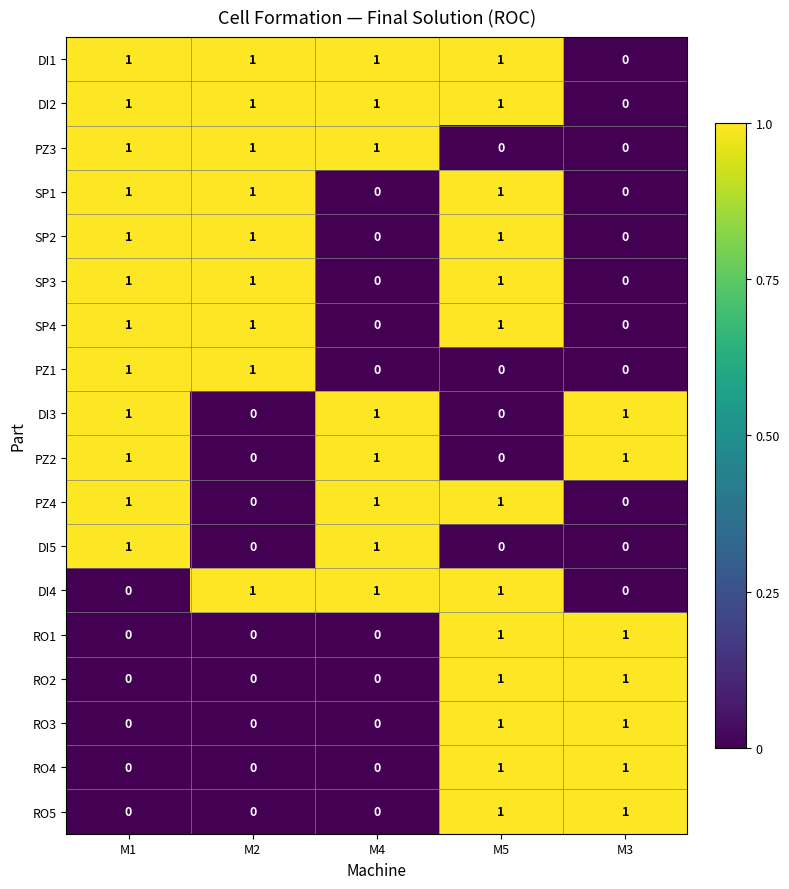

How many DI2 values are between 1 and 2?

4